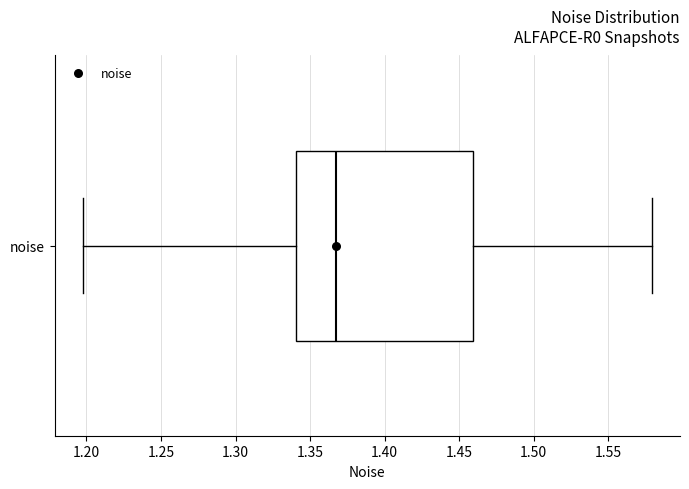

Where is the right edge of the box for noise on the x-axis? The values are not printed on the chart, so give them approximately, as read against the axis.

1.460